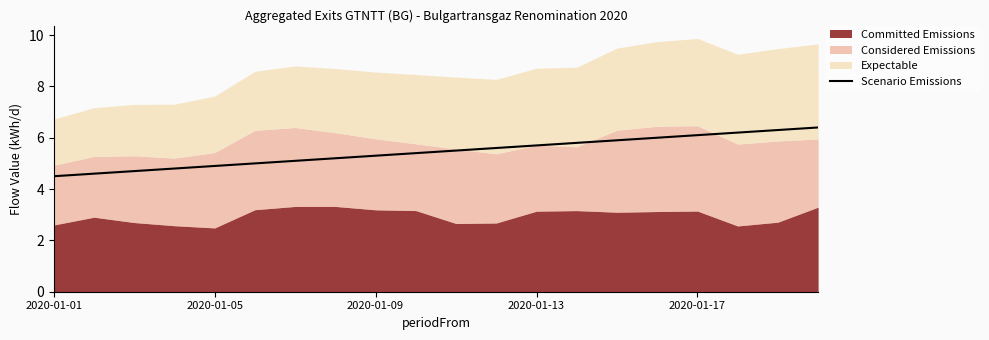

Read the value at 9.

5.4